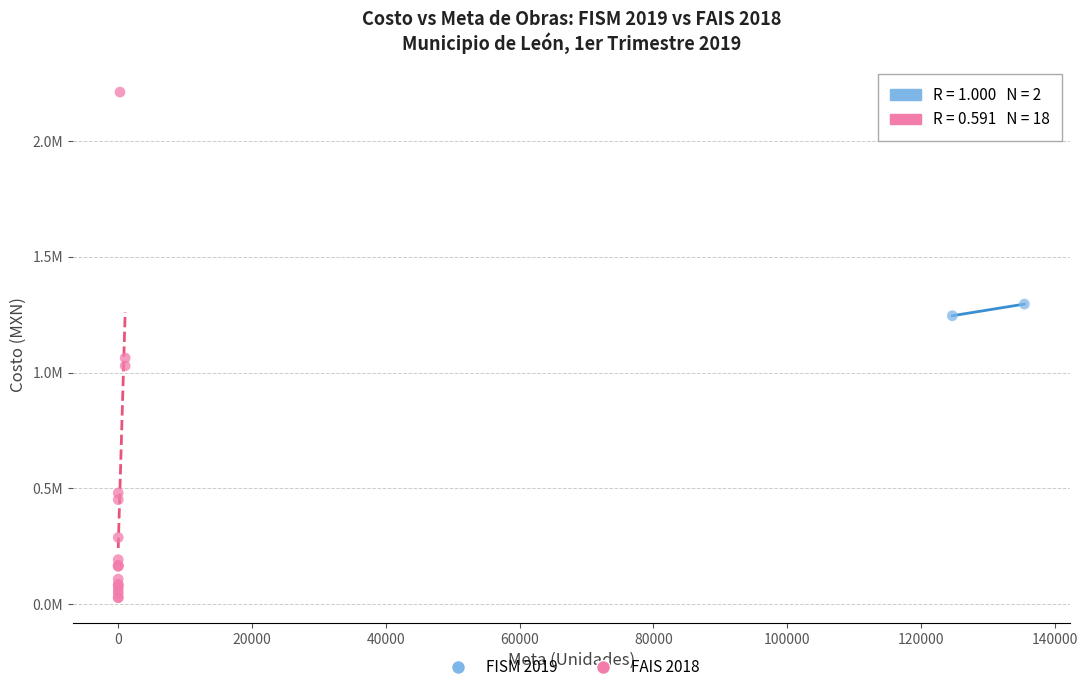

Which series reaches the minimum Y coordinate?

FAIS 2018